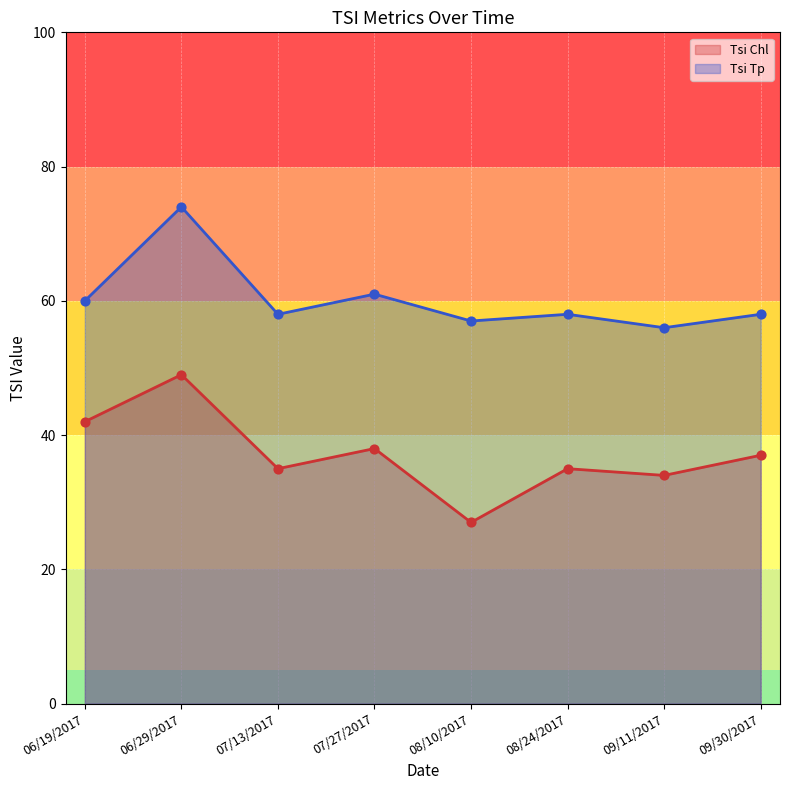

Which series reaches the minimum Y coordinate?

Tsi Chl